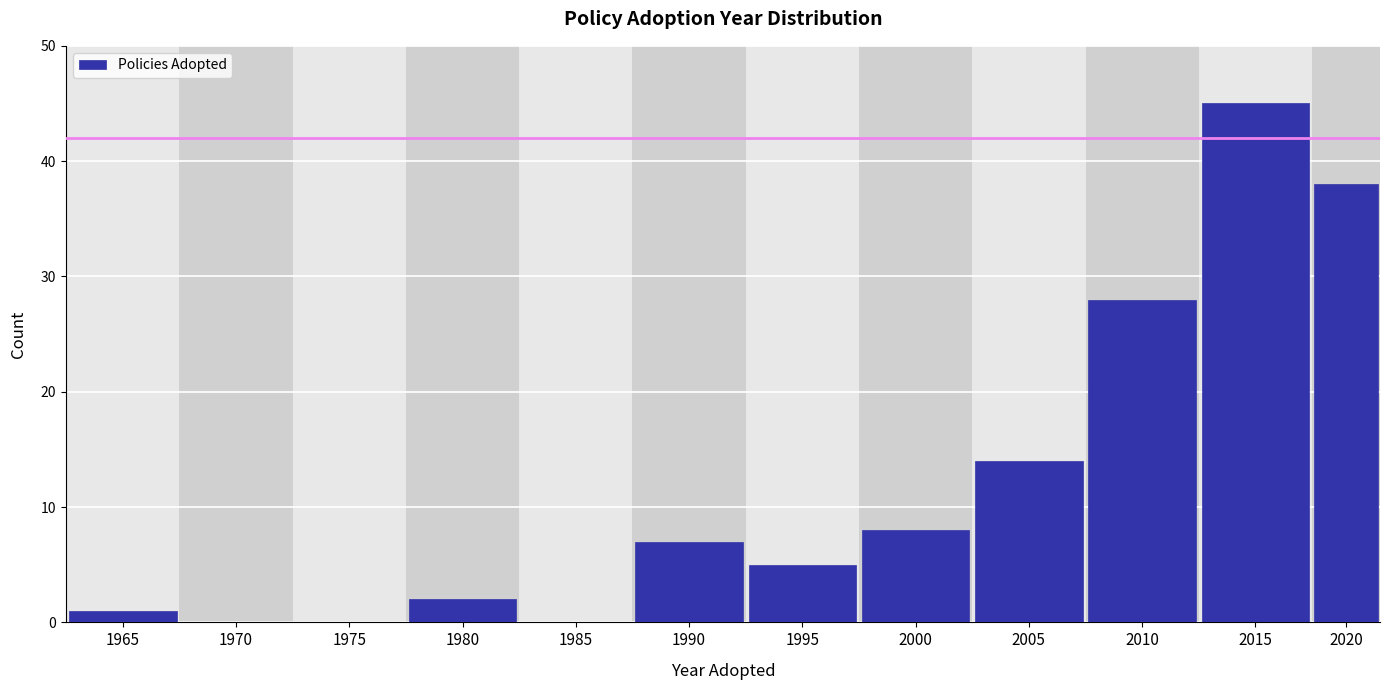

Reading left to right, what are all the values shown in this chart?

1965=1	1970=0	1975=0	1980=2	1985=0	1990=7	1995=5	2000=8	2005=14	2010=28	2015=45	2020=38